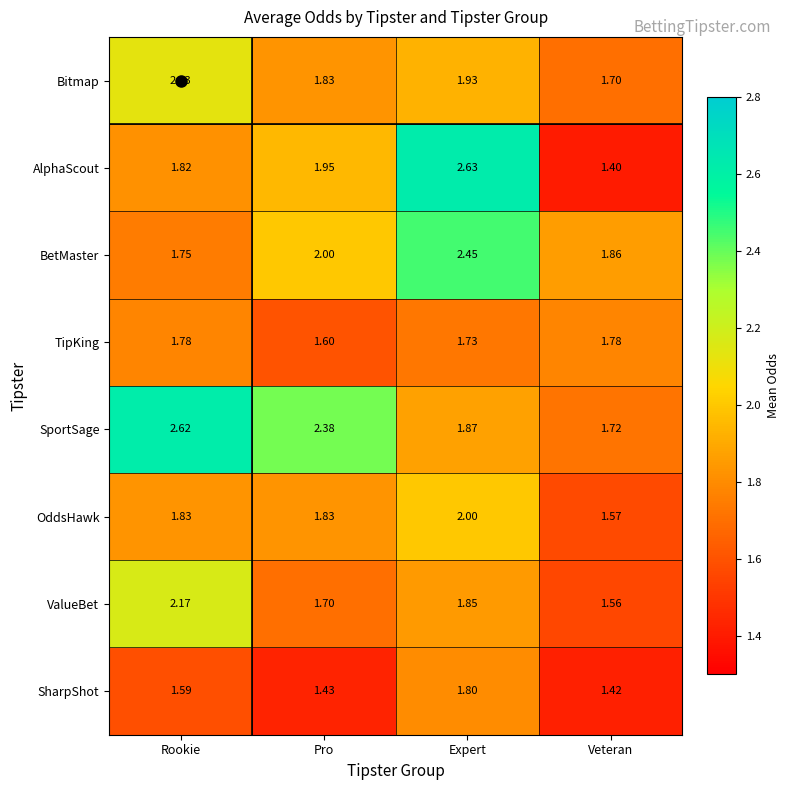

At which category is the sum across all series the highest?

Expert